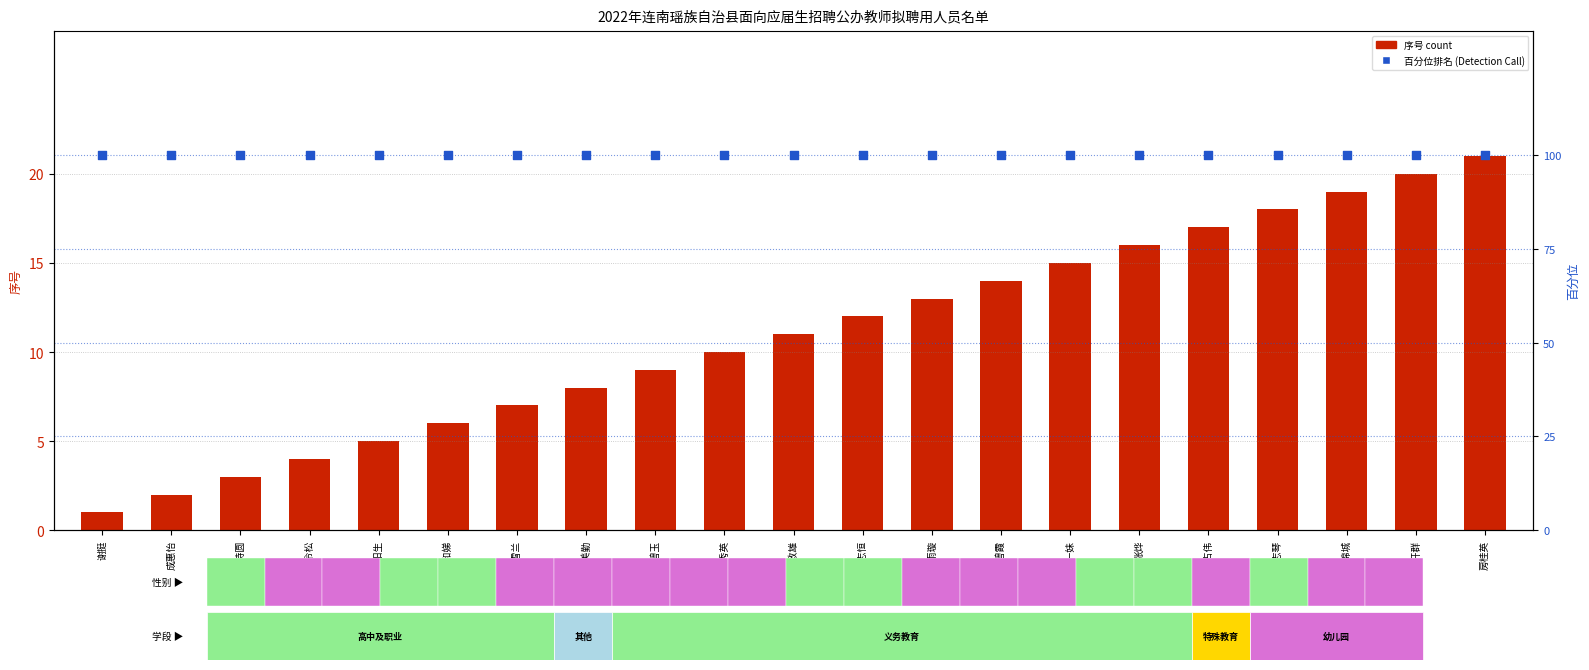

Which series reaches the minimum Y coordinate?

序号 (count)